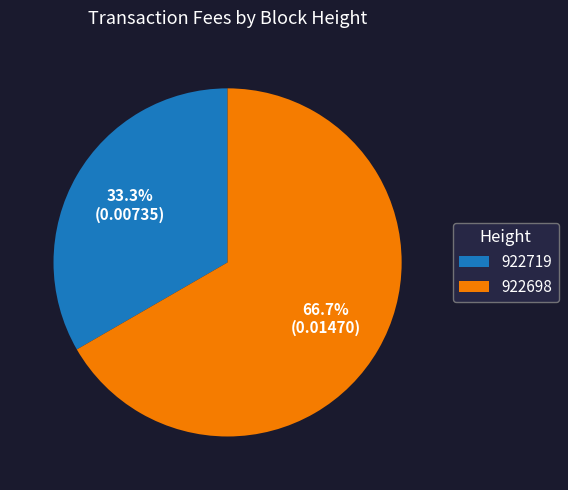

What percentage do 922698 and 922719 together represent?

100.0%